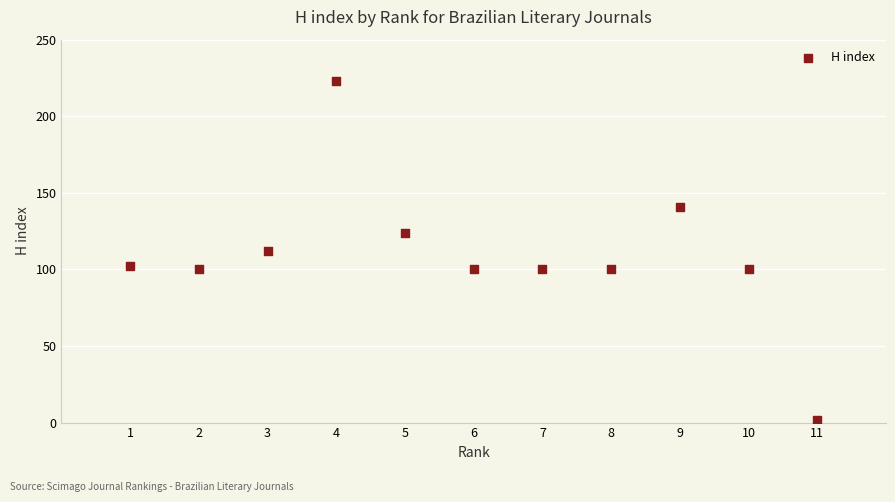

What is the range of X values (max minus min)?

10